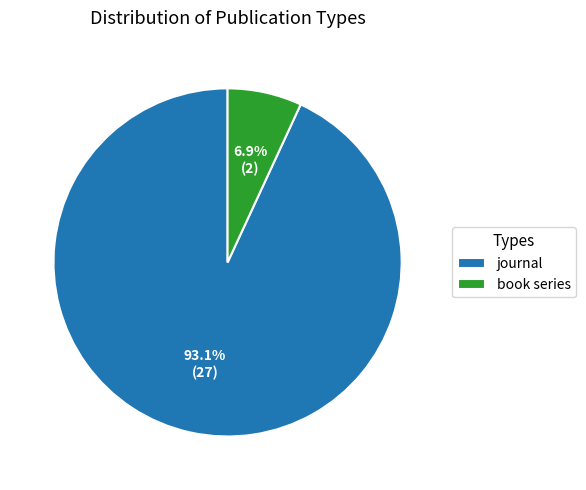

Approximately how many times larger is the value at book series compared to journal?

0.1